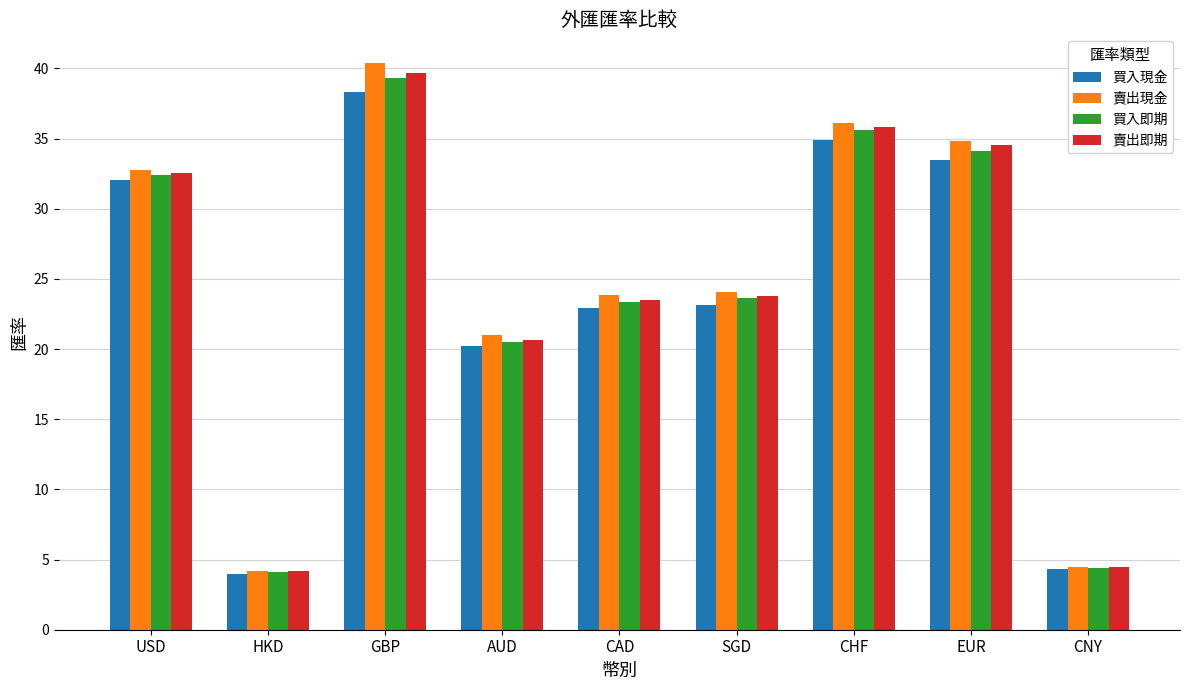

What is the total value across all series at USD?

129.8